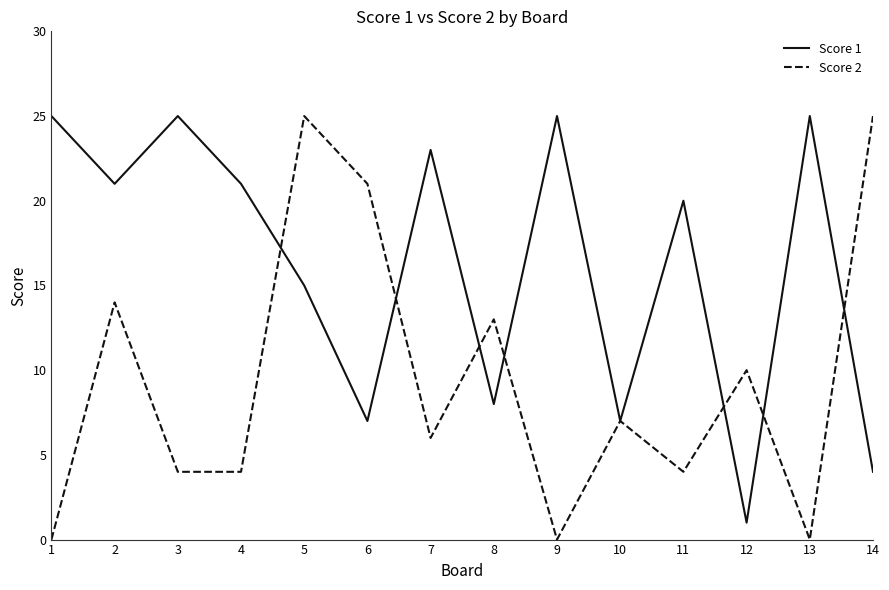

At which label does Score 1 reach its minimum?

12